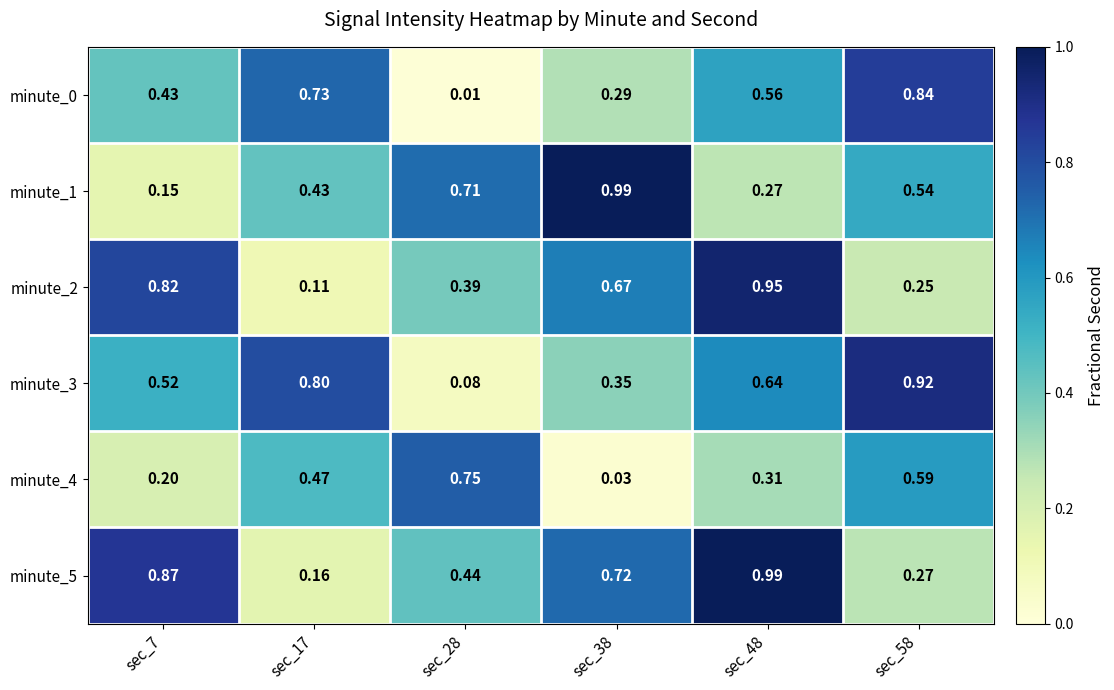

How many distinct data groups are displayed?

6